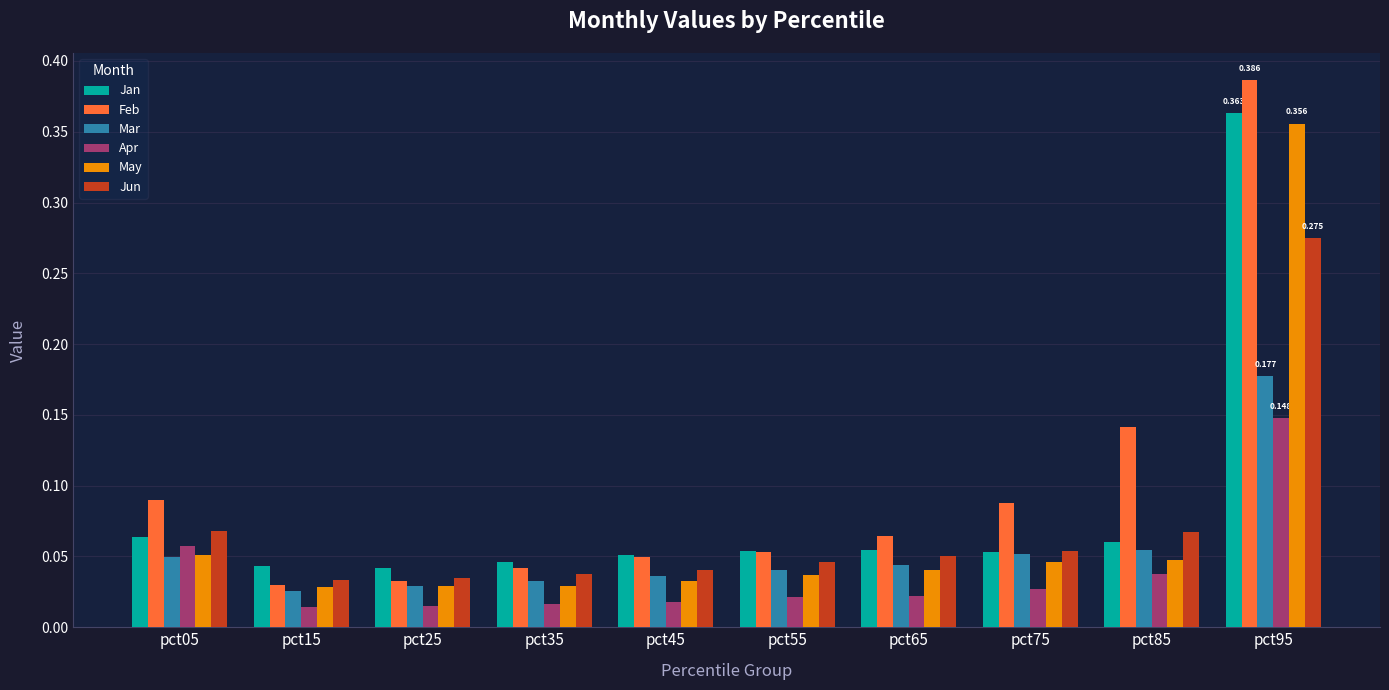

Which series has the largest total across all categories?

Feb